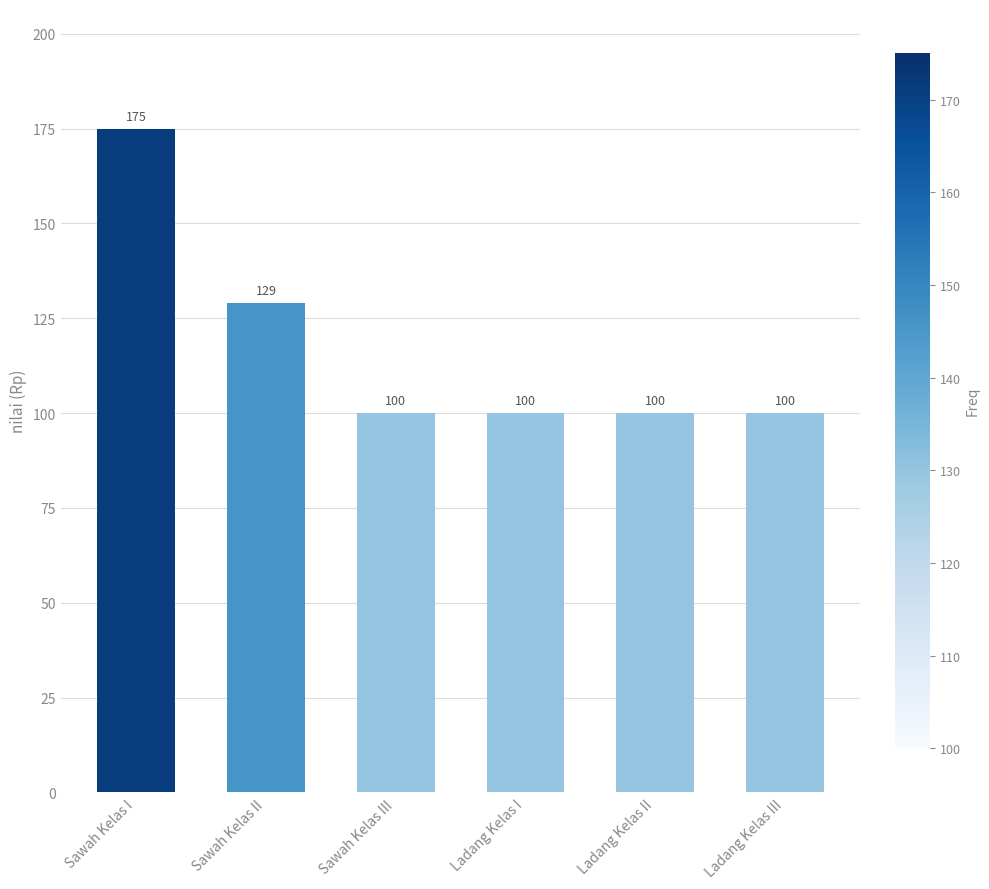

Read the value at Ladang Kelas III, to the nearest 5.

100